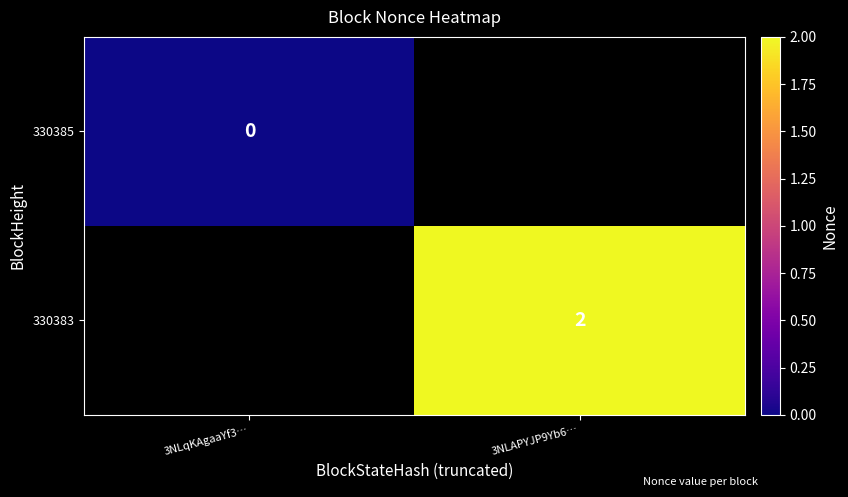

The 330383 series shows 2 at 3NLAPYJP9Yb6…. True or false?

True